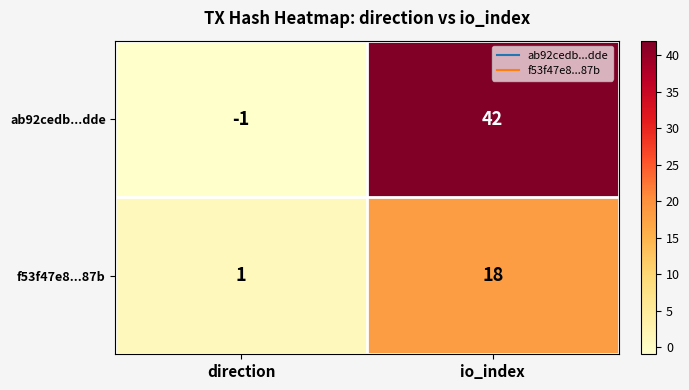

True or false: ab92cedb...dde has a value of -1 at direction.

True